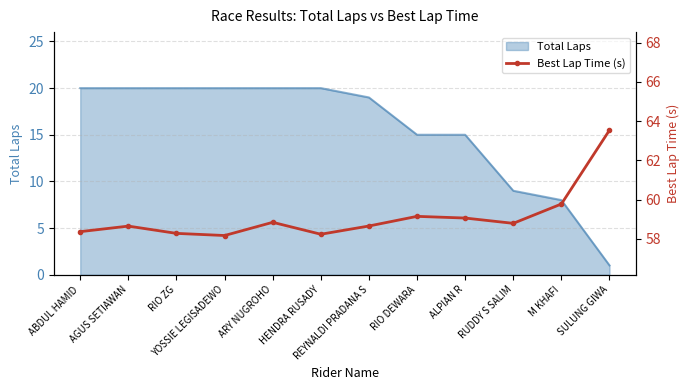

What is the difference between the maximum and minimum values?

5.4